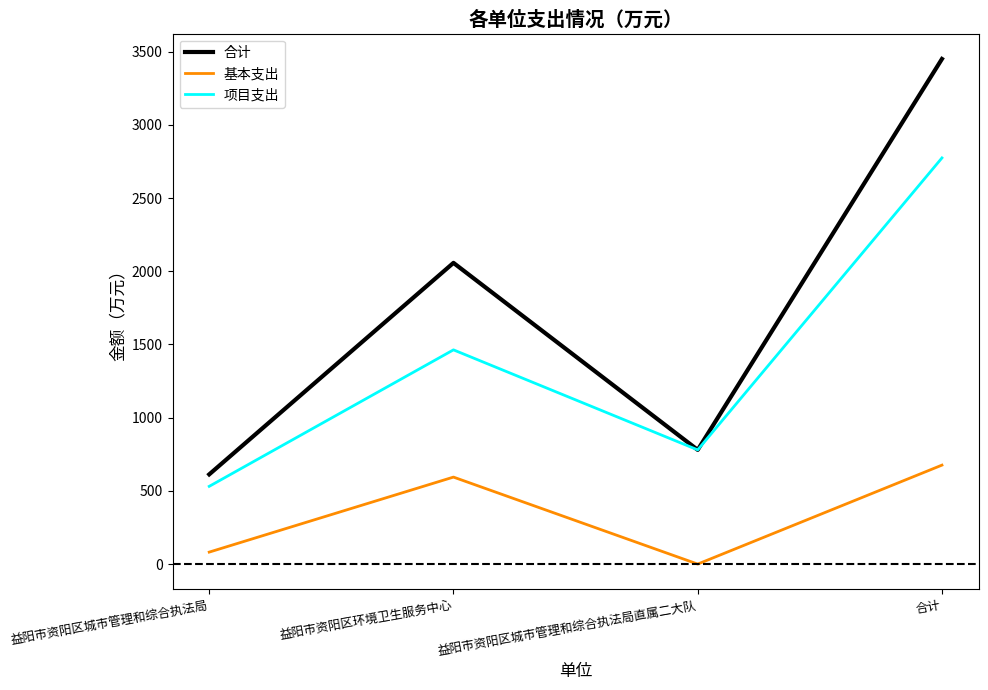

Which label corresponds to the smallest value in the chart?

益阳市资阳区城市管理和综合执法局直属二大队